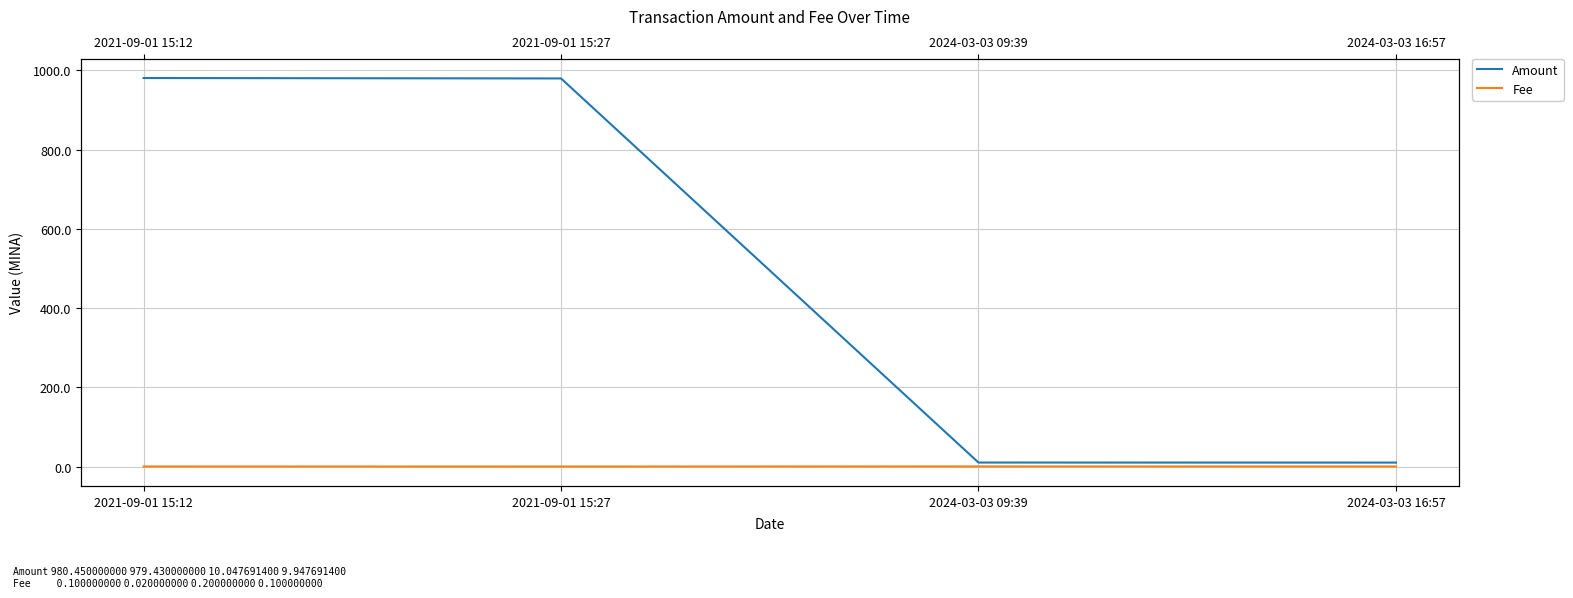

At which category is the sum across all series the highest?

2021-09-01 15:12